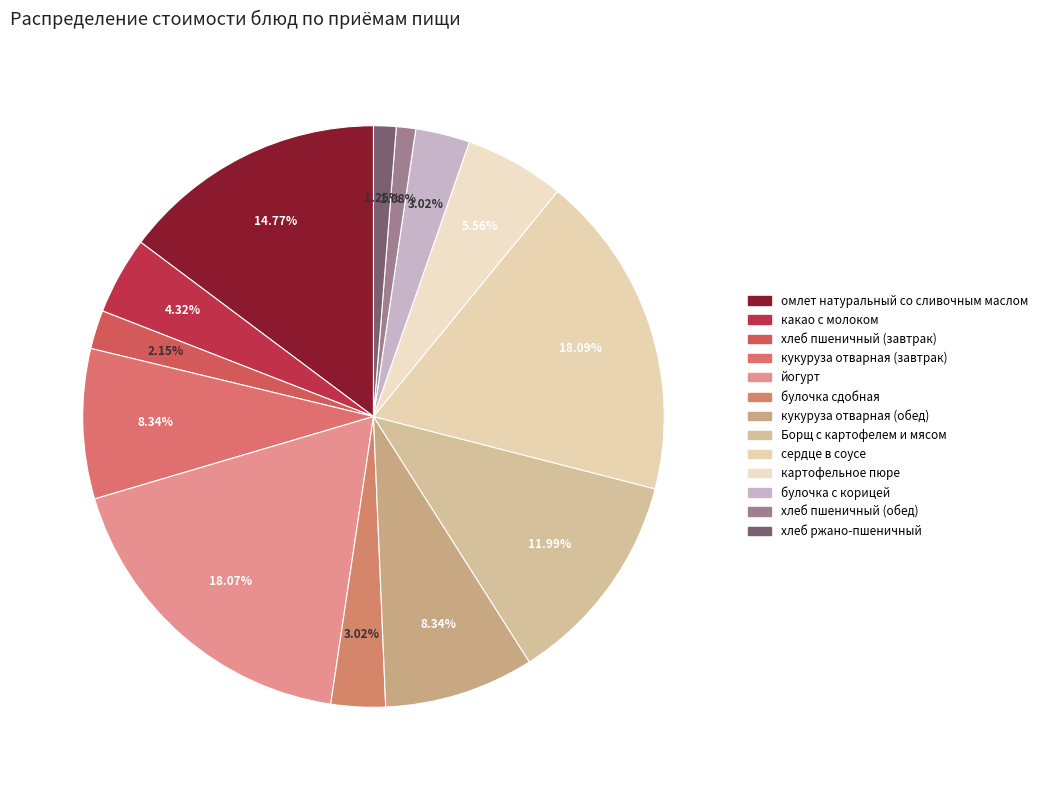

How many slices are in this pie chart?

13